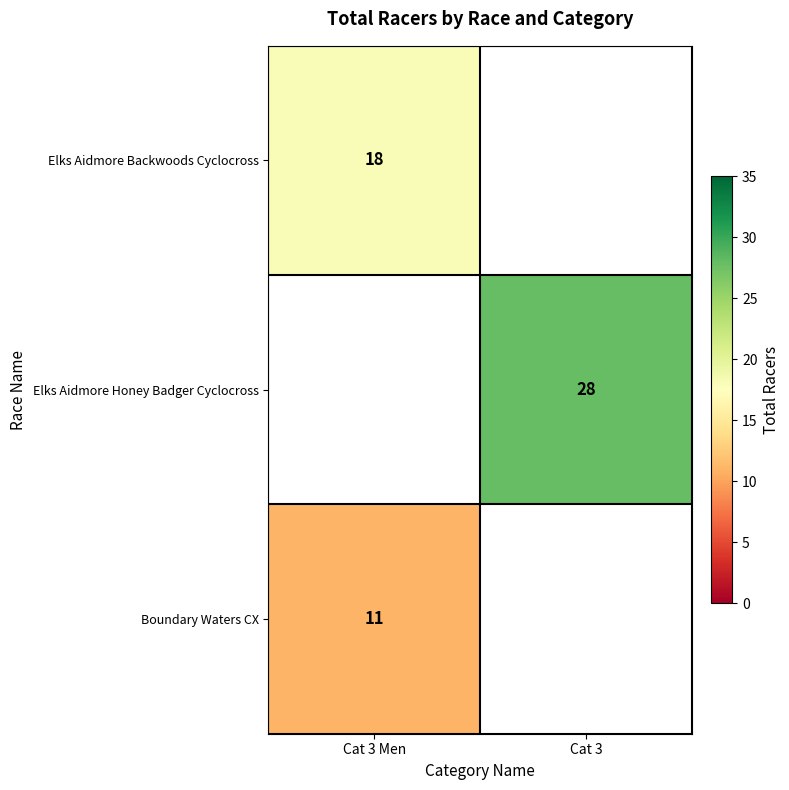

What is the maximum value shown in the chart?

28.0